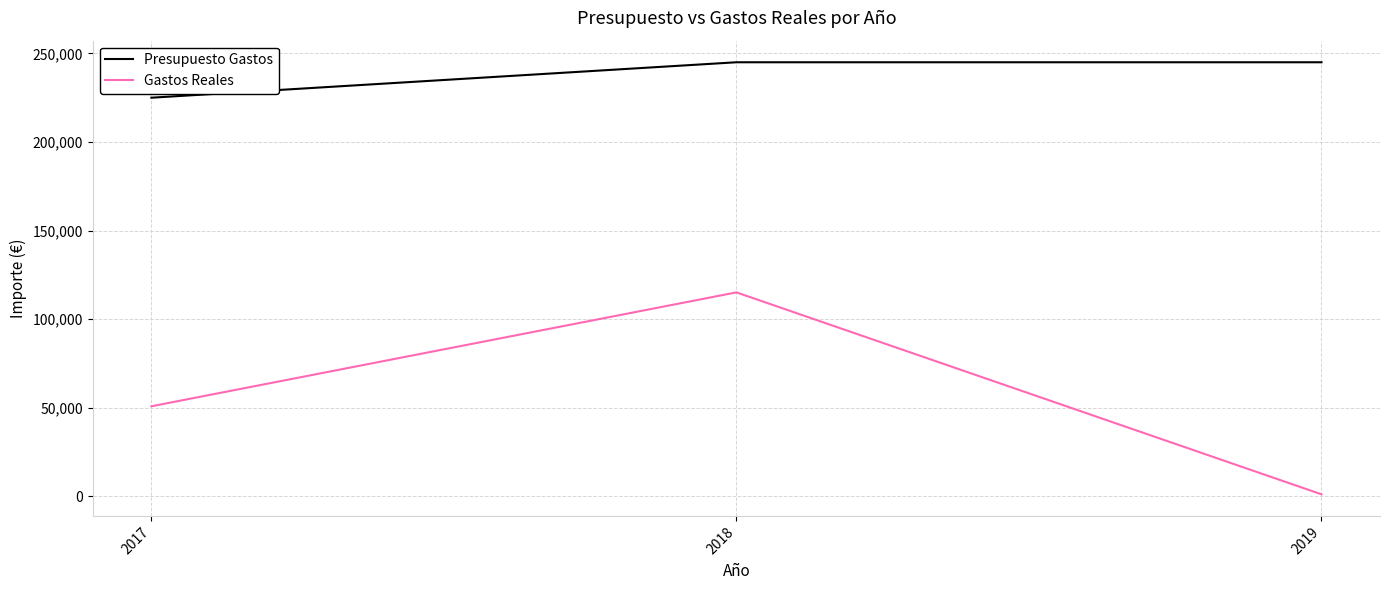

What is the sum of the Gastos Reales values at 2019 and 2017?

52027.6